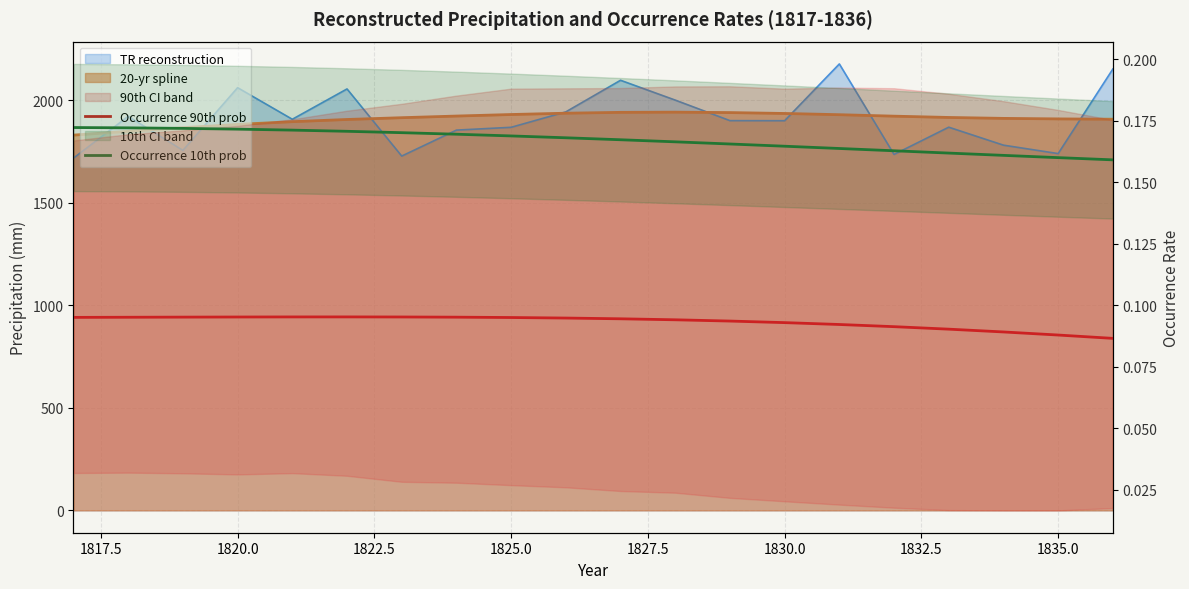

How many lines are shown in the chart?

2